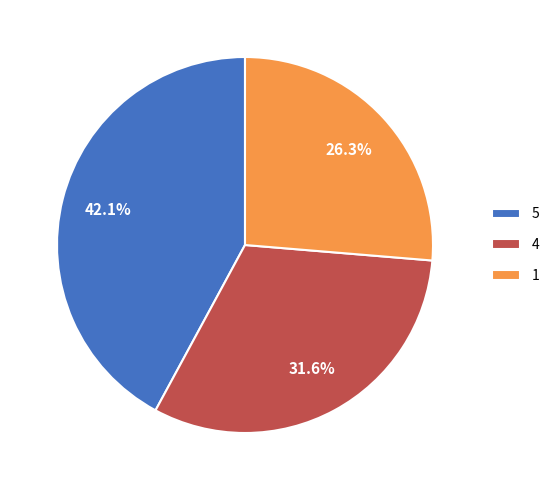

Which category has the biggest portion of the pie?

5